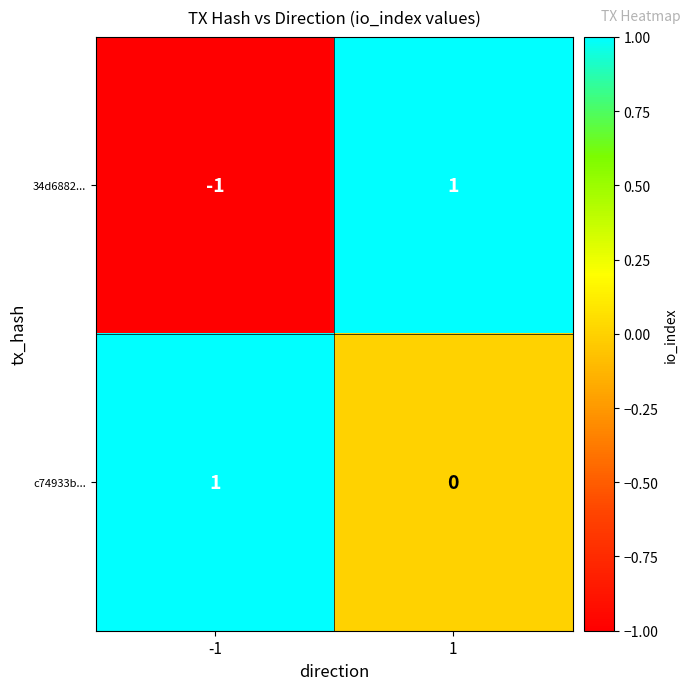

Between -1 and 1, which series saw the biggest shift?

34d6882...